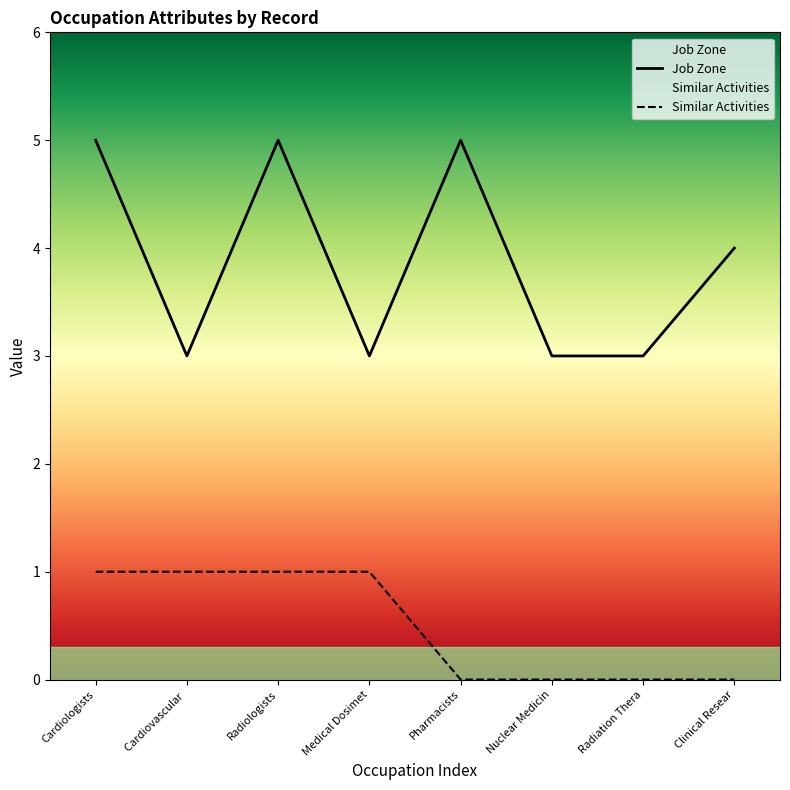

What is the difference between the Similar Activities values at Clinical Resear and Radiologists?

1